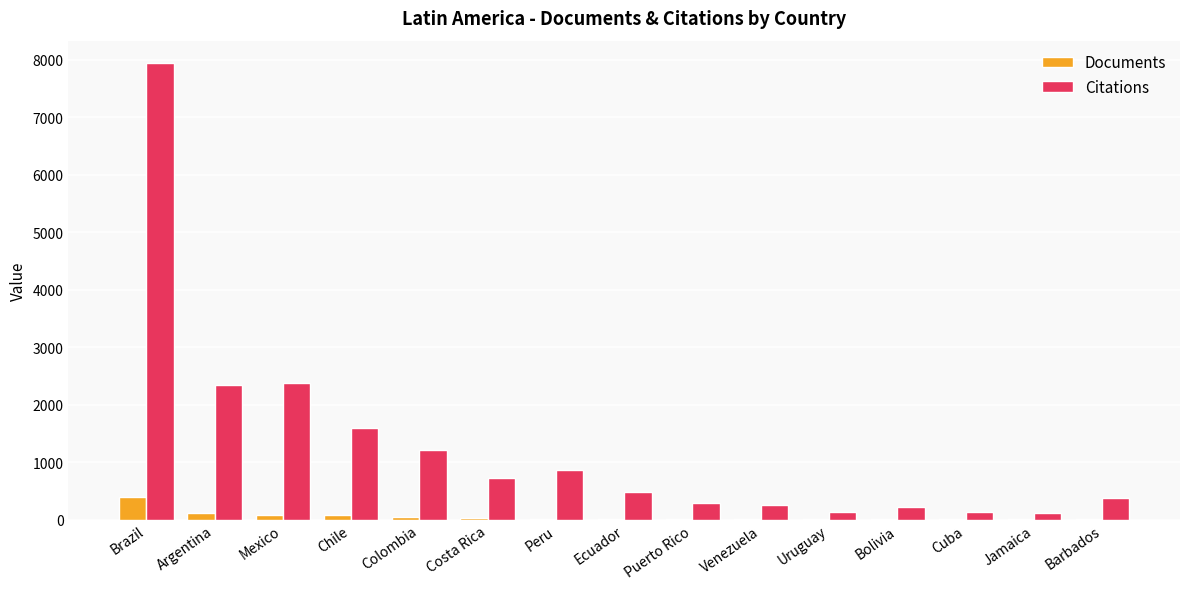

Which series has the largest total across all categories?

Citations